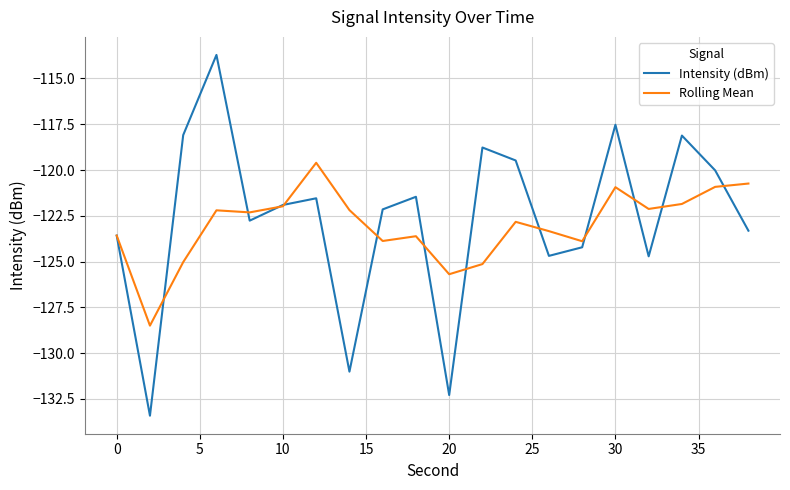

What is the maximum value for Rolling Mean?

-119.6